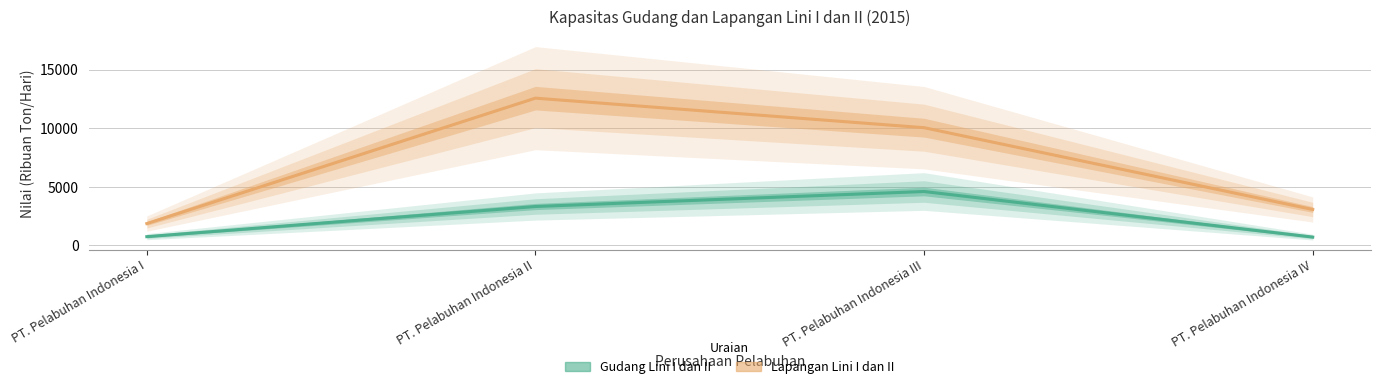

What is the value of the Gudang Lini I dan II point at the 1st from the left?

745